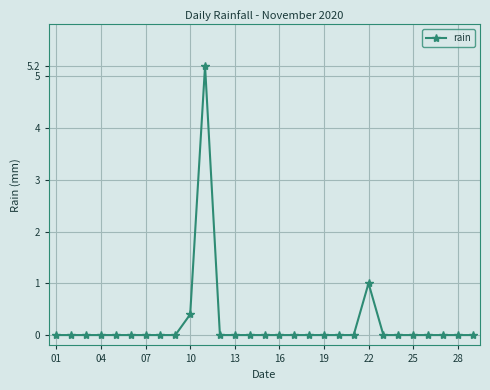

What is the difference between the maximum and minimum values?

5.2